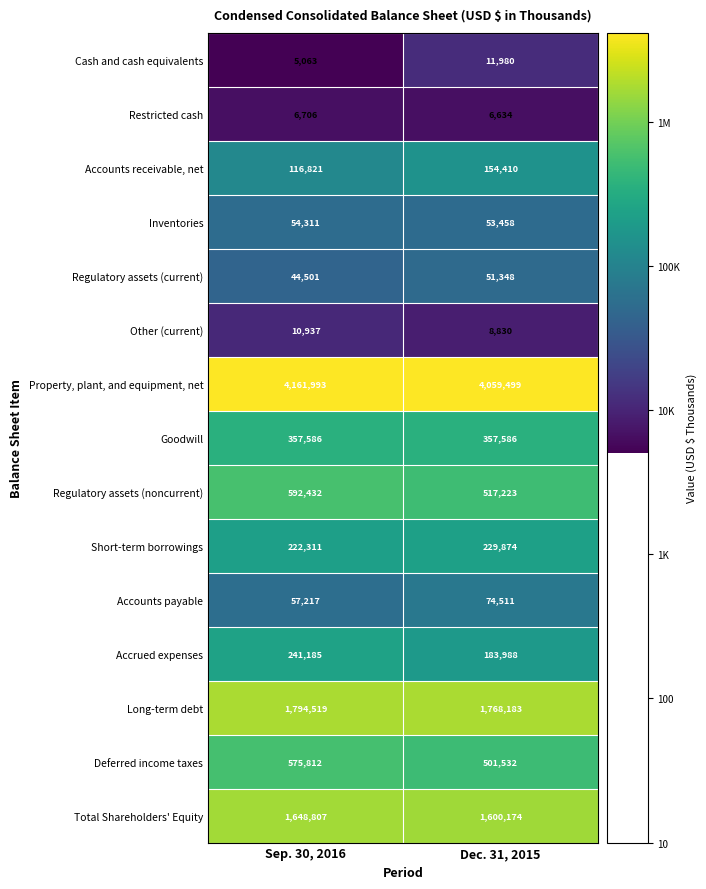

Rank the series by their maximum value, from lowest to highest.

Restricted cash, Other (current), Cash and cash equivalents, Regulatory assets (current), Inventories, Accounts payable, Accounts receivable, net, Short-term borrowings, Accrued expenses, Goodwill, Deferred income taxes, Regulatory assets (noncurrent), Total Shareholders' Equity, Long-term debt, Property, plant, and equipment, net